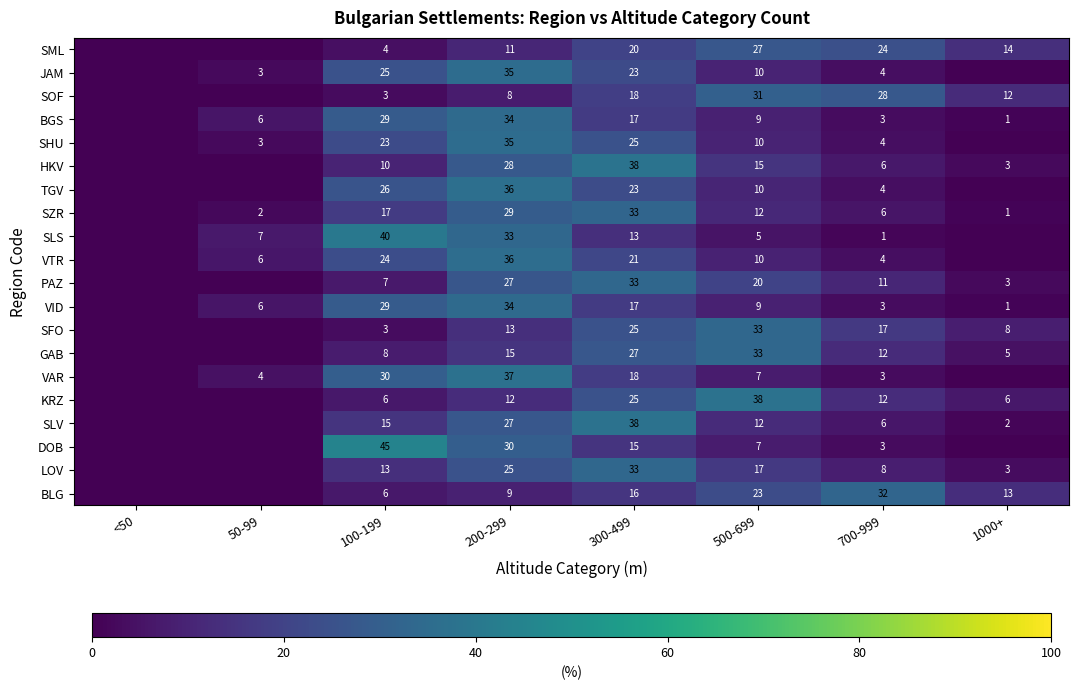

The VID series shows 5 at 700-999. True or false?

False